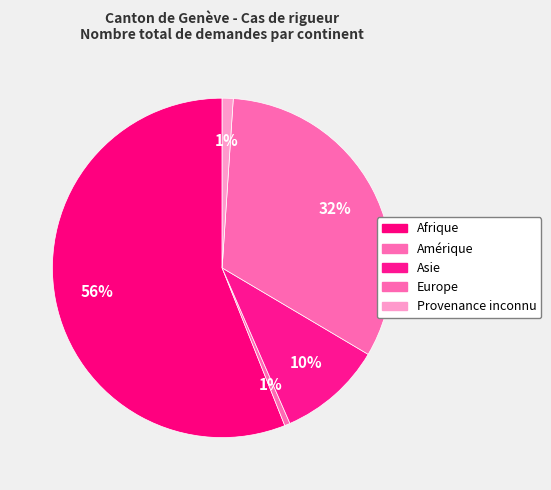

How many slices are in this pie chart?

5